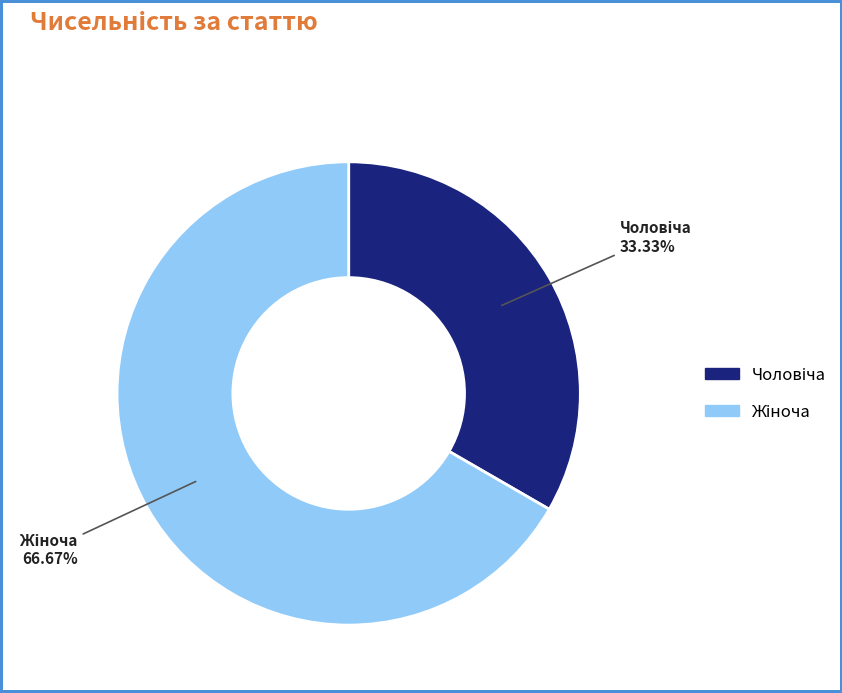

Does any single category account for the majority?

Yes